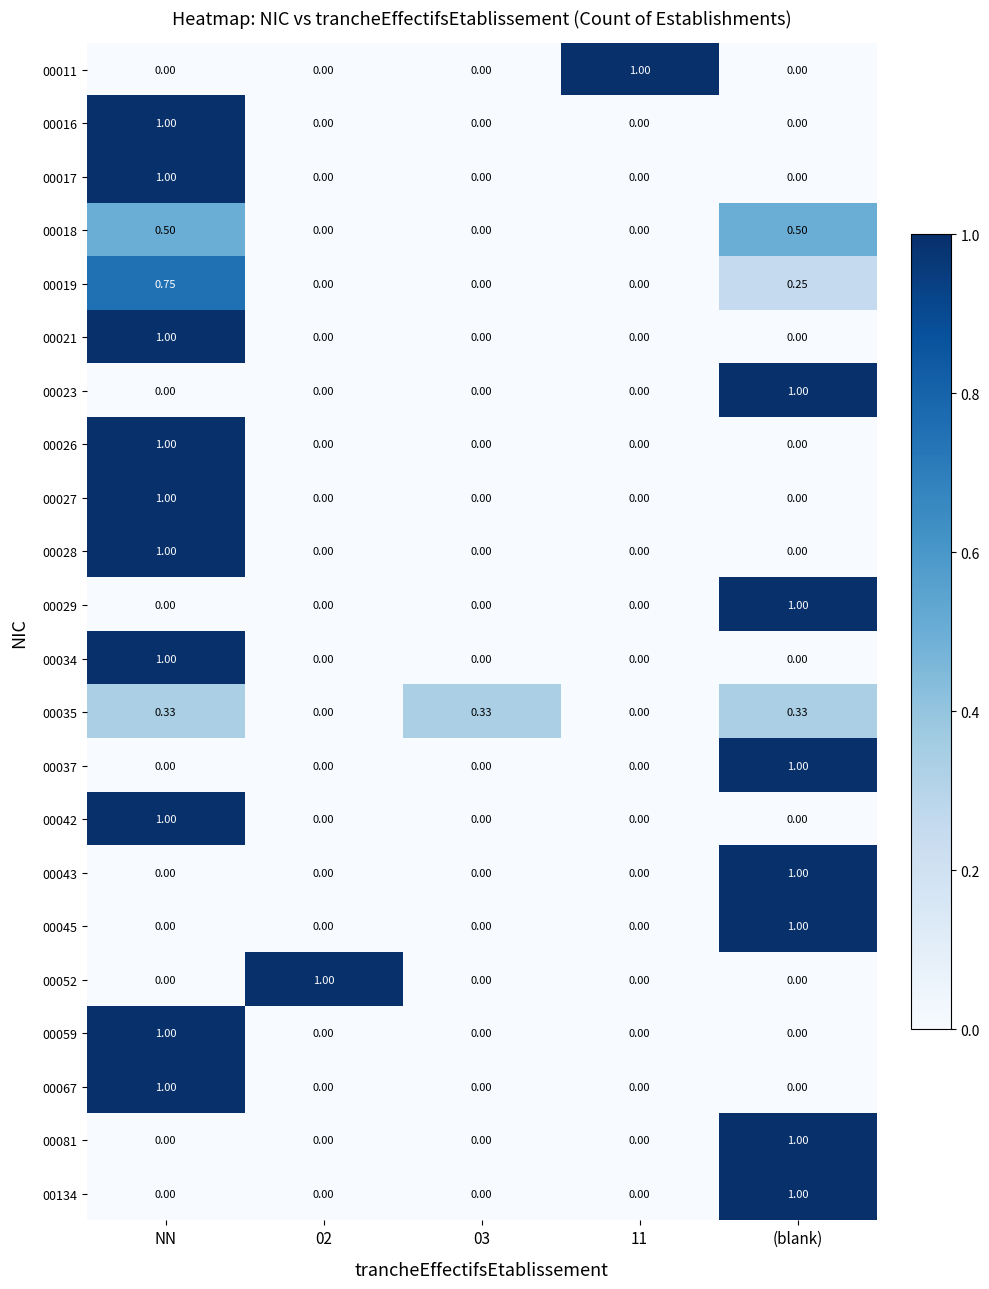

At which category is the sum across all series the highest?

NN